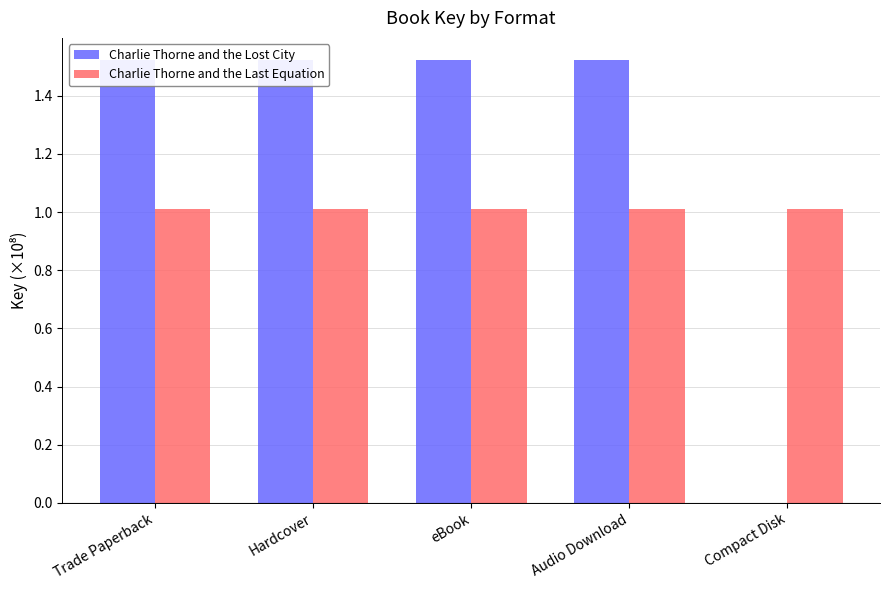

Which series changed the most between eBook and Audio Download?

Charlie Thorne and the Lost City